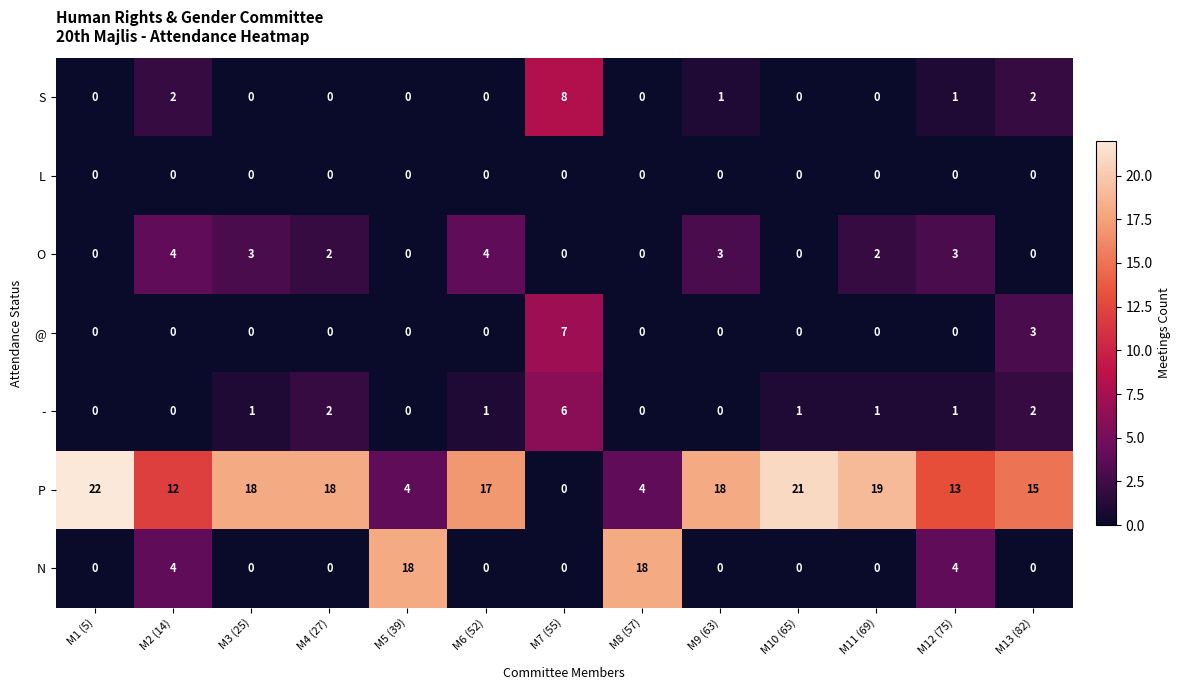

What is the difference between the maximum and second lowest values in the O series?

4